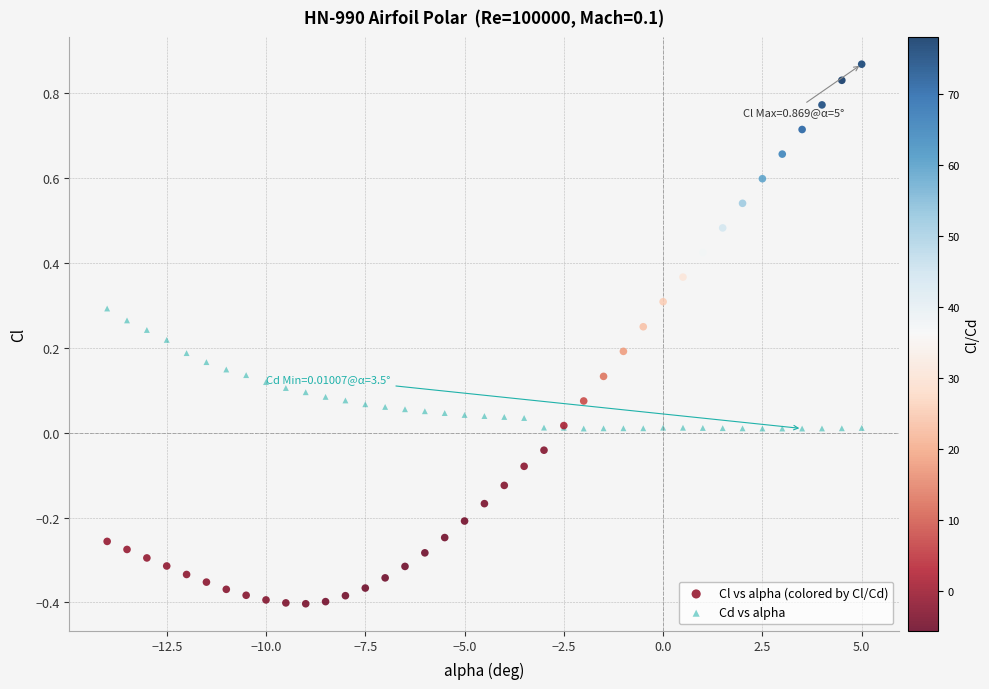

What are all the series names shown in the legend?

Cl vs alpha (colored by Cl/Cd), Cd vs alpha